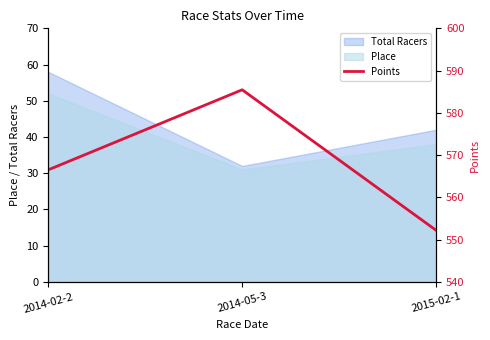

The chart shows a value of 552.2 at 2015-02-1. True or false?

True